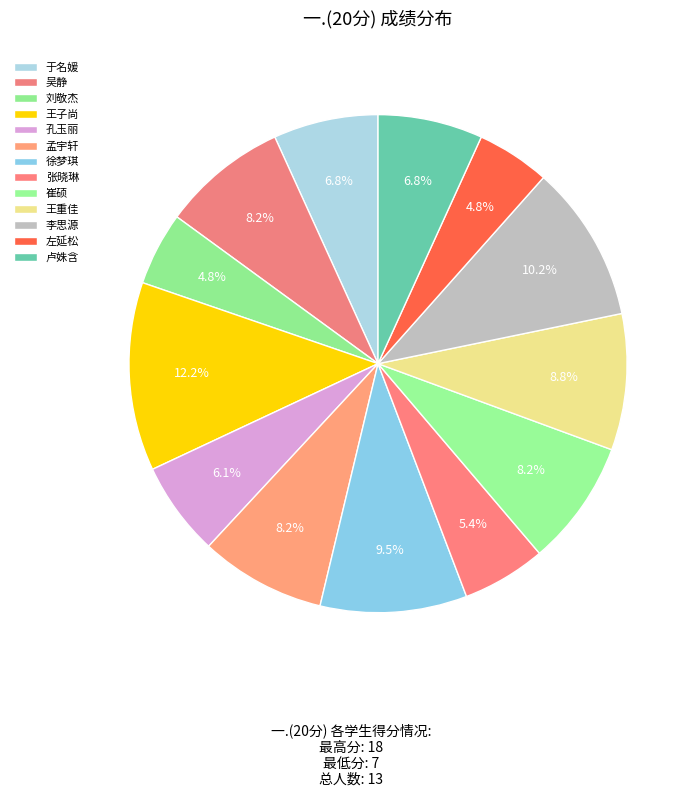

Is there any slice that represents more than half of the pie?

No